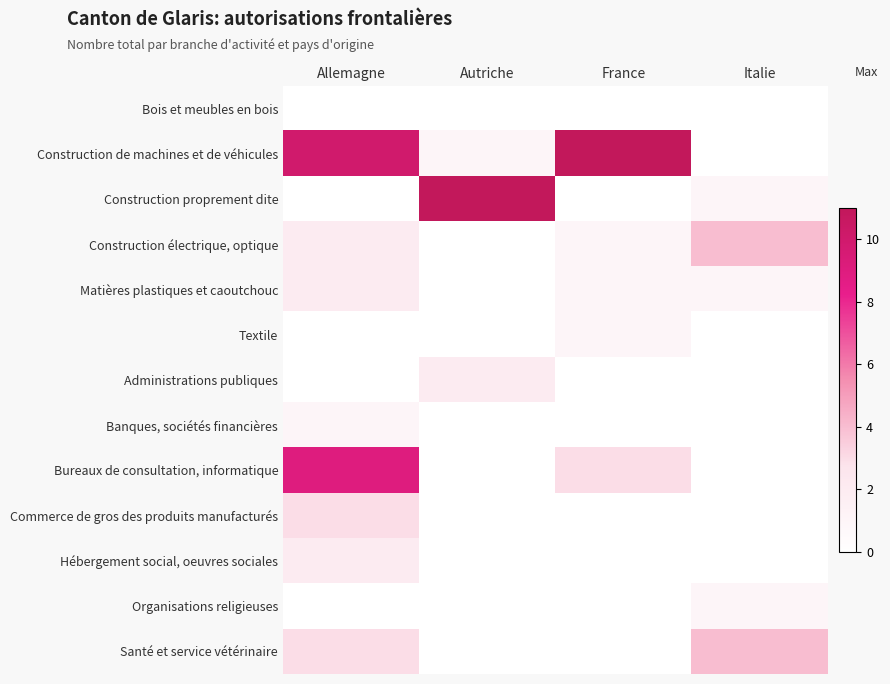

At Autriche, list the series in order from largest to smallest.

Construction proprement dite, Administrations publiques, Construction de machines et de véhicules, Bois et meubles en bois, Construction électrique, optique, Matières plastiques et caoutchouc, Textile, Banques, sociétés financières, Bureaux de consultation, informatique, Commerce de gros des produits manufacturés, Hébergement social, oeuvres sociales, Organisations religieuses, Santé et service vétérinaire